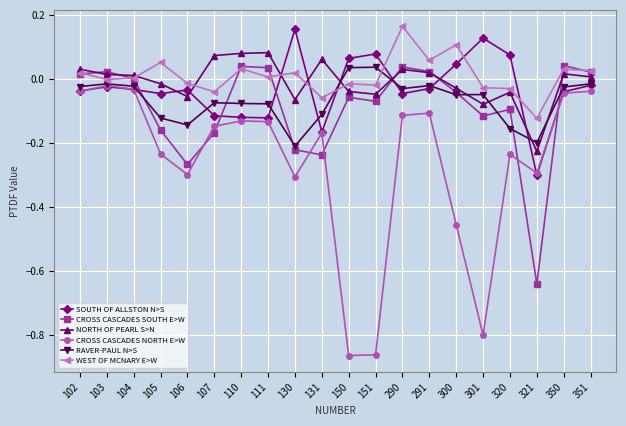

The CROSS CASCADES NORTH E>W series shows -1.3 at 151. True or false?

False